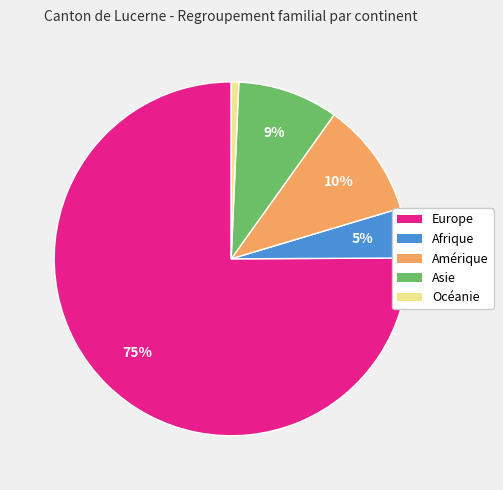

To the nearest percent, what is the difference between the Amérique and Europe slice percentages?

65%